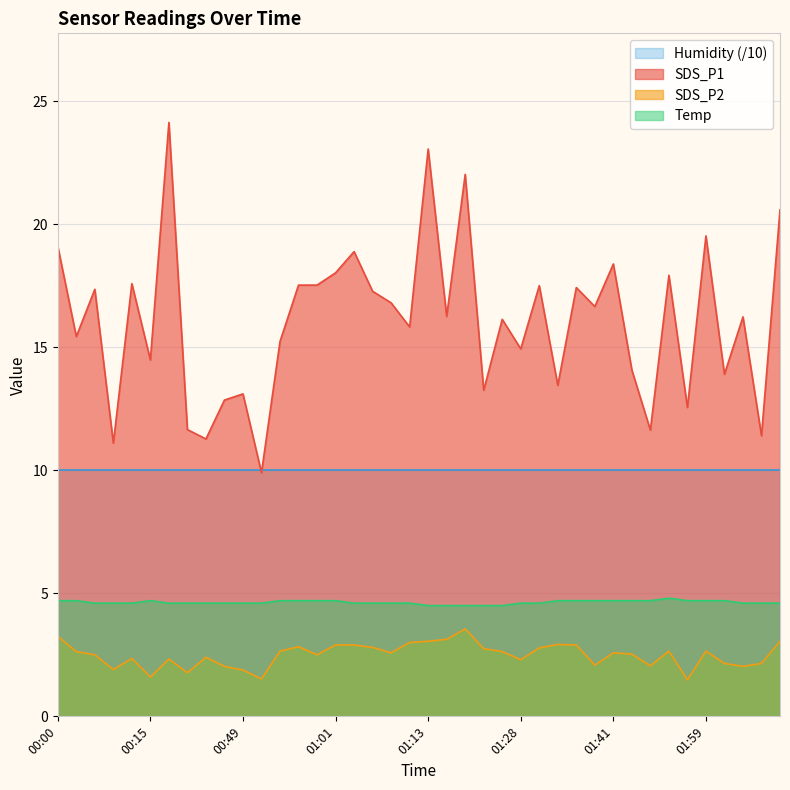

What is the label of the 21st point from the right?

01:11